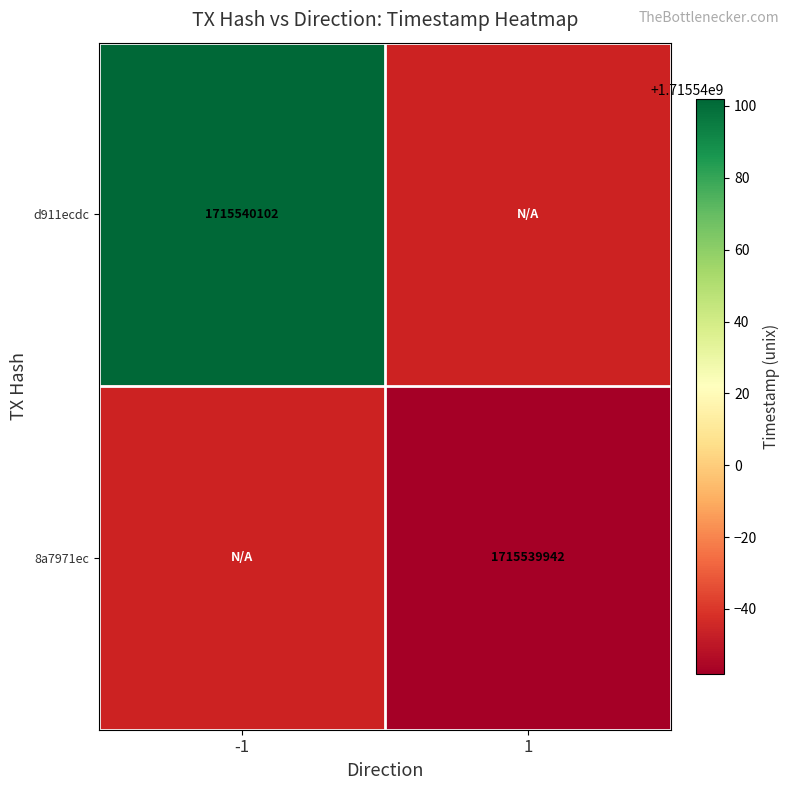

Rank the series at -1 from highest to lowest value.

d911ecdc, 8a7971ec